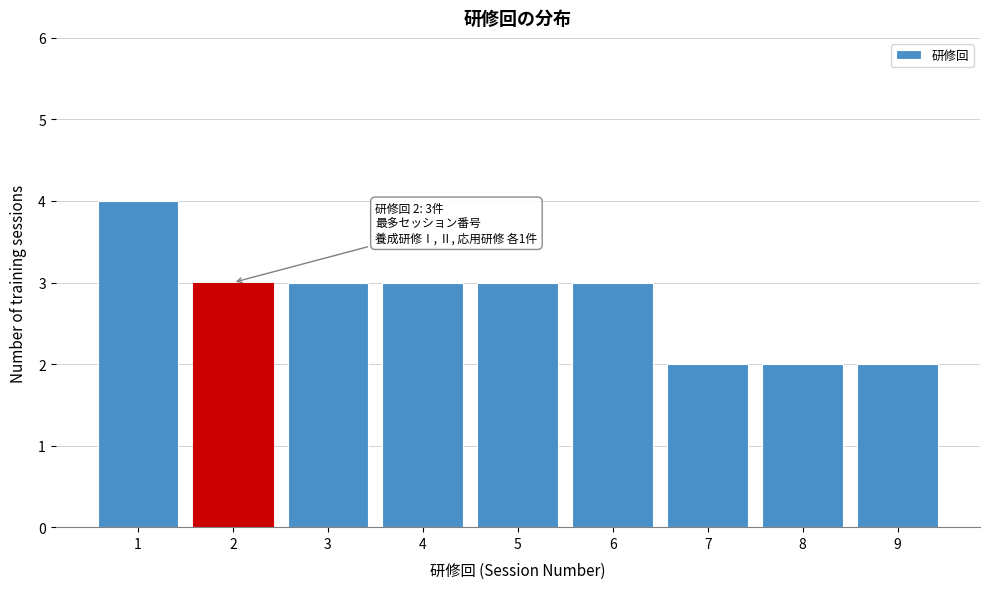

Reading left to right, transcribe all the data shown in this chart.

4	3	3	3	3	3	2	2	2